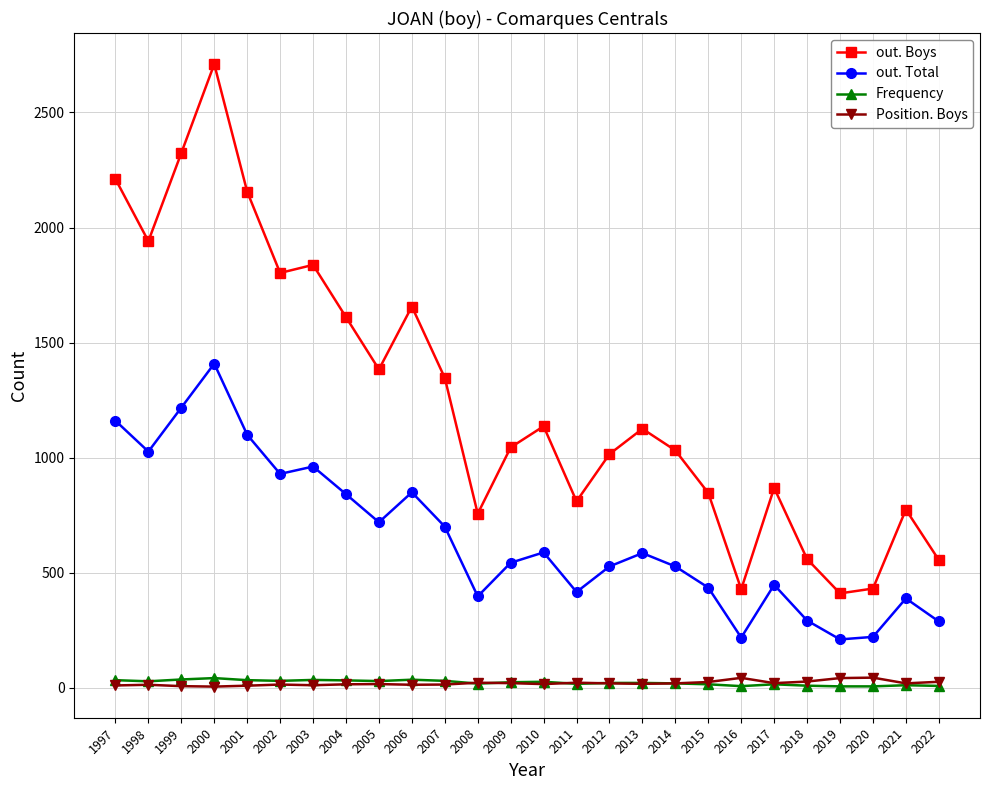

What is the difference between the second highest and minimum values in the Position. Boys series?

38